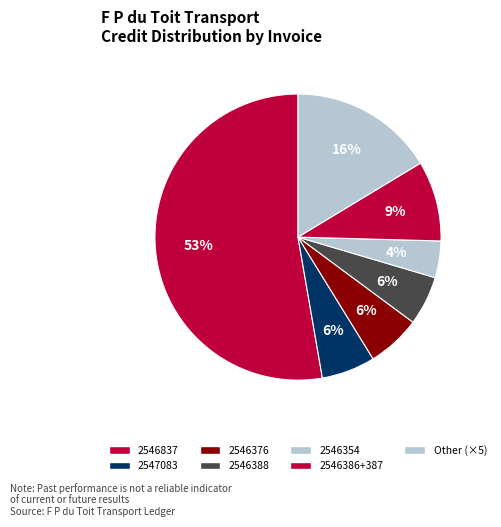

How many slices are in this pie chart?

7